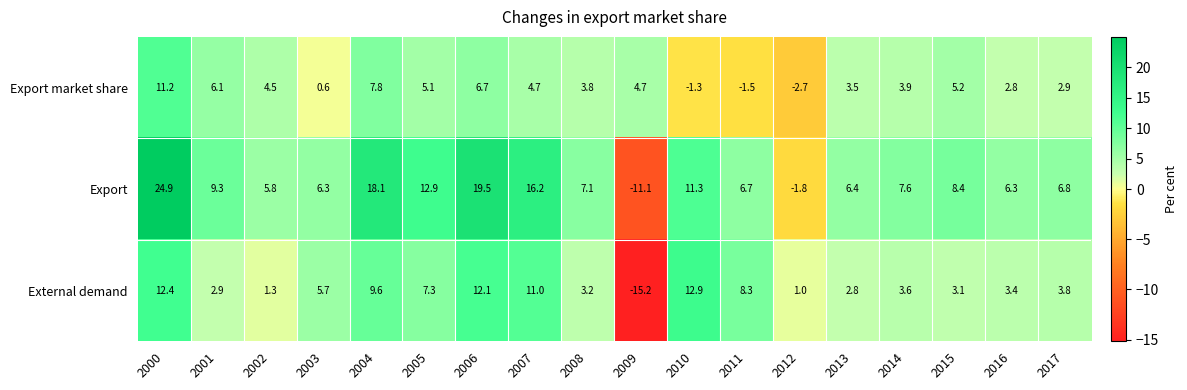

Which series has the largest total across all categories?

Export